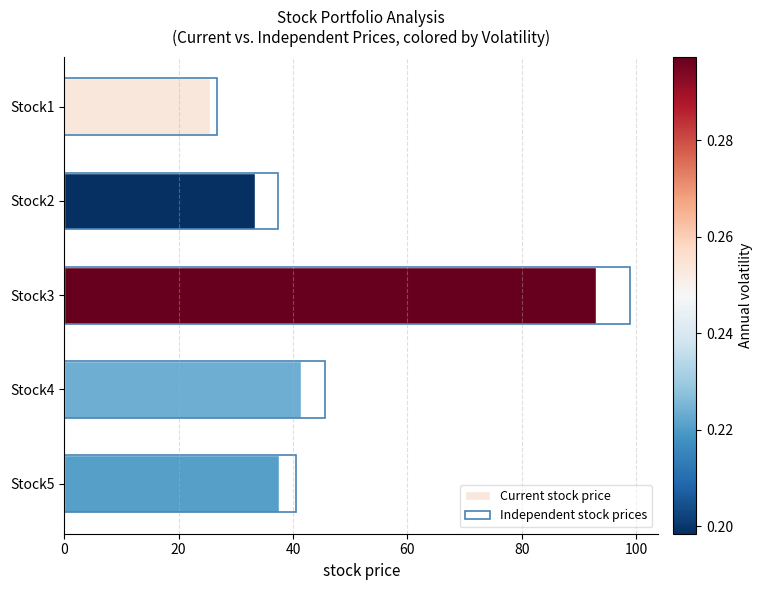

How many data points in Current stock price are above 37?

3